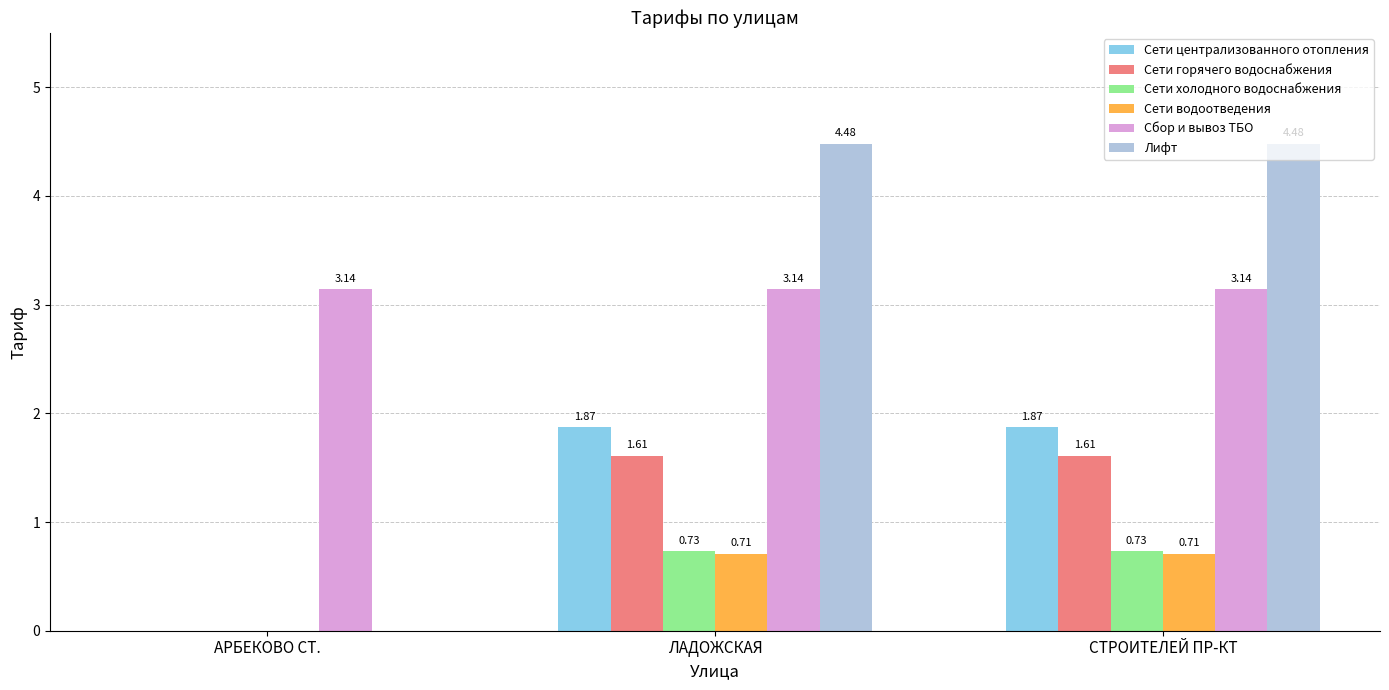

What is the sum of the Сбор и вывоз ТБО values at АРБЕКОВО СТ. and СТРОИТЕЛЕЙ ПР-КТ?

6.3